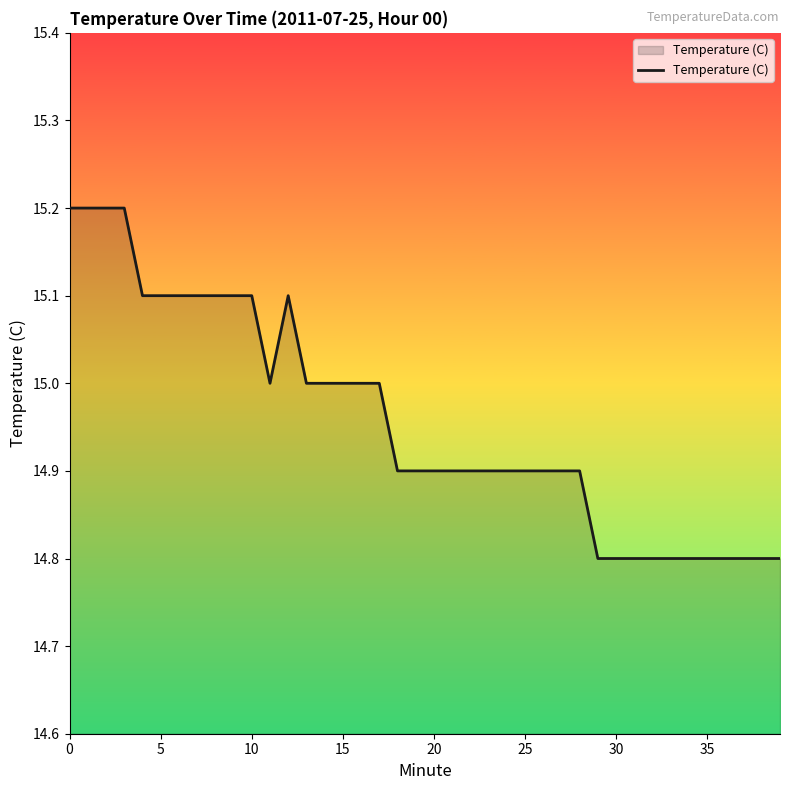

What is the maximum value shown in the chart?

15.2